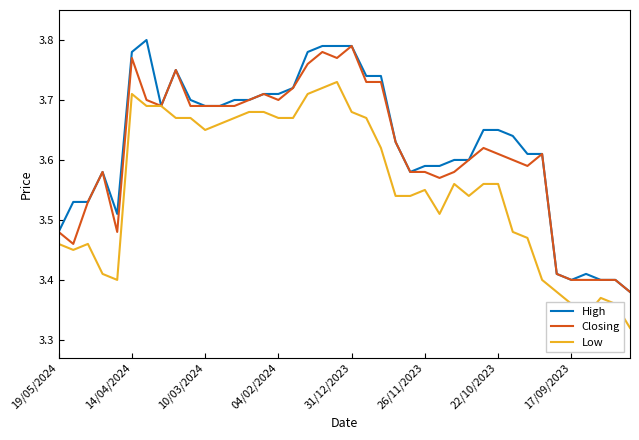

Count the number of data series in this chart.

3